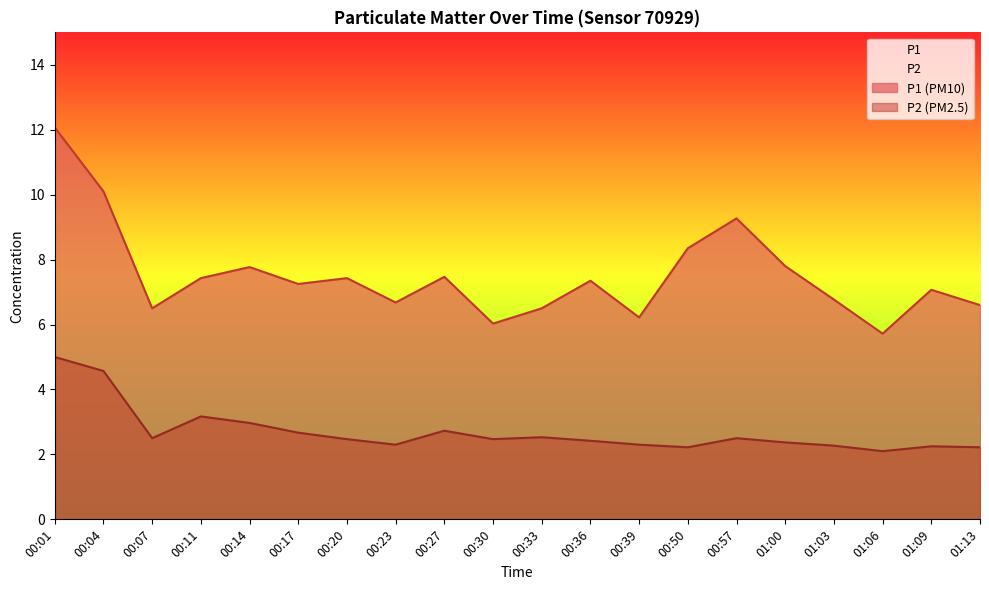

True or false: P2 has more than 1 interior local peaks.

True